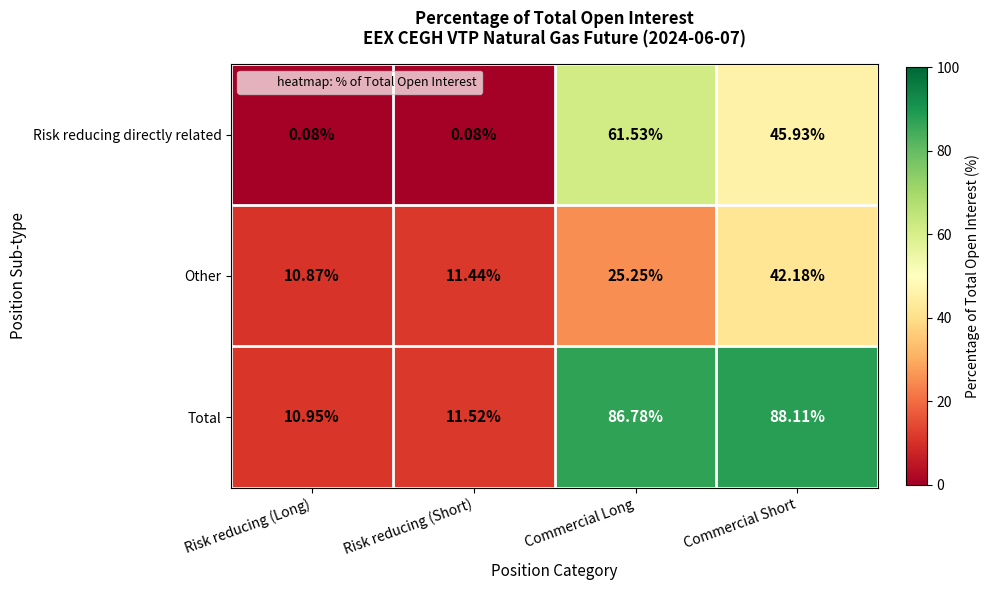

At which category is the sum across all series the highest?

Commercial Short